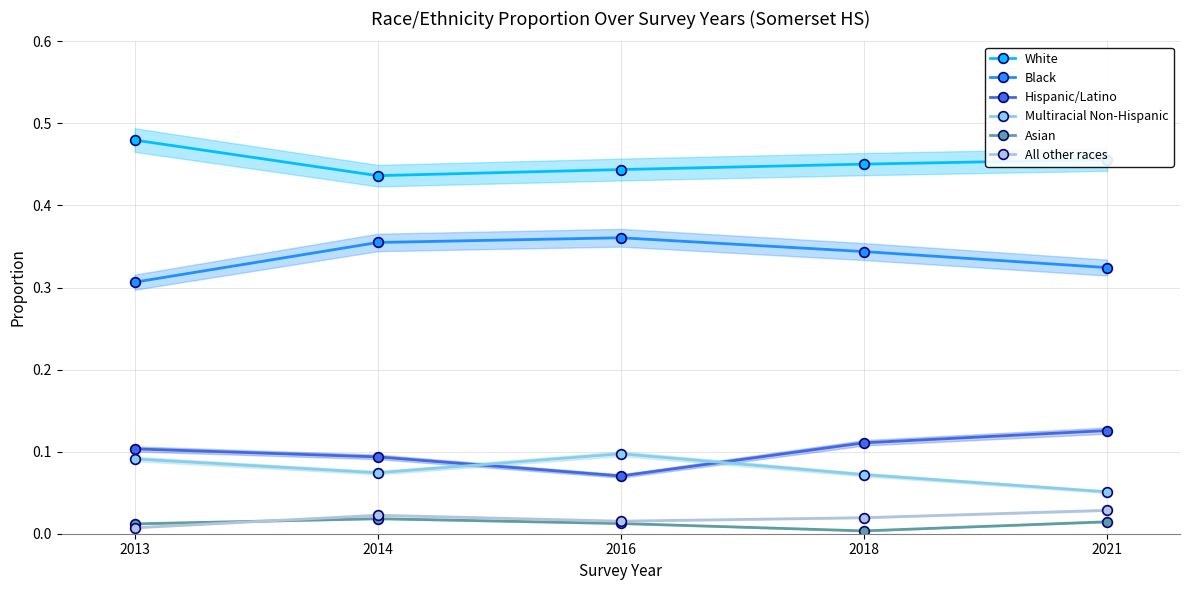

Count the White values in the range 0 to 1.

5